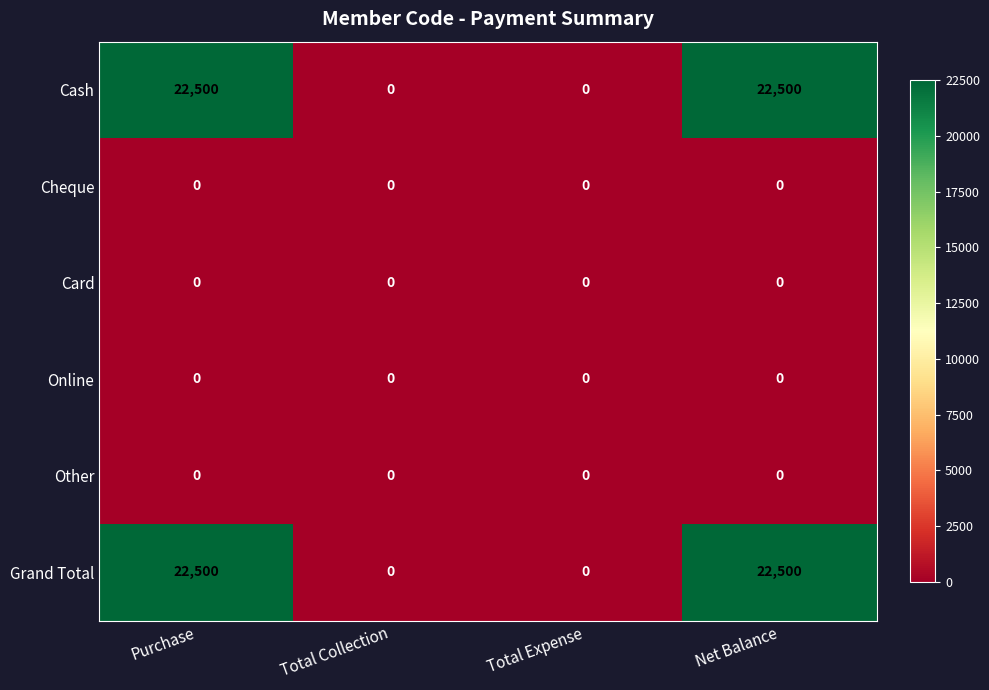

Is the value of Grand Total at Purchase greater than the value of Card at Total Expense?

Yes